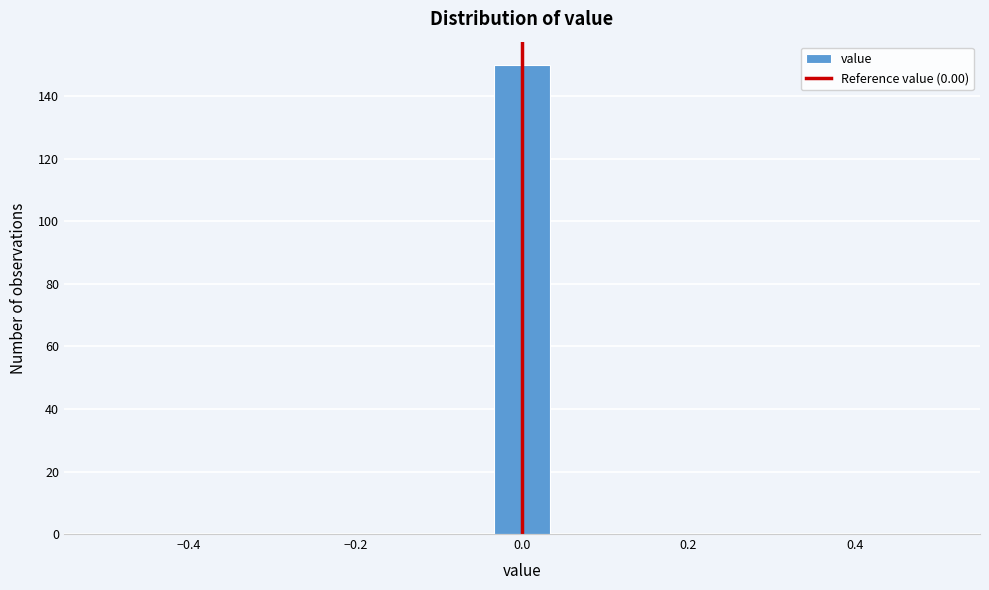

Around what value on the x-axis is the tallest bar? Give the approximate position of its centre, as read against the axis.

0.00